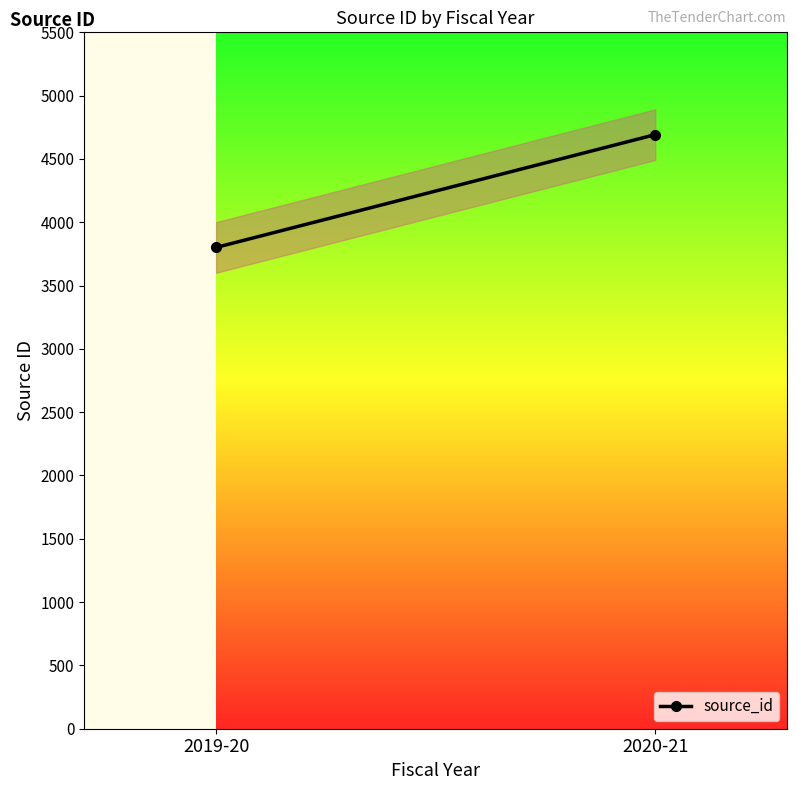

What is the difference between the values at 2019-20 and 2020-21?

891